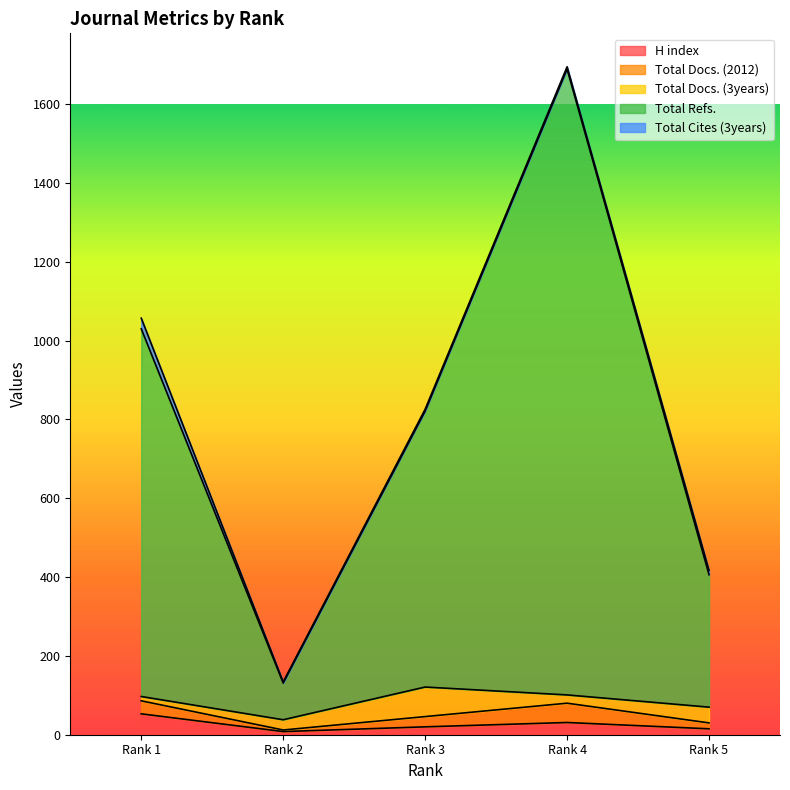

What are all the series names shown in the legend?

H index, Total Docs. (2012), Total Docs. (3years), Total Refs., Total Cites (3years)